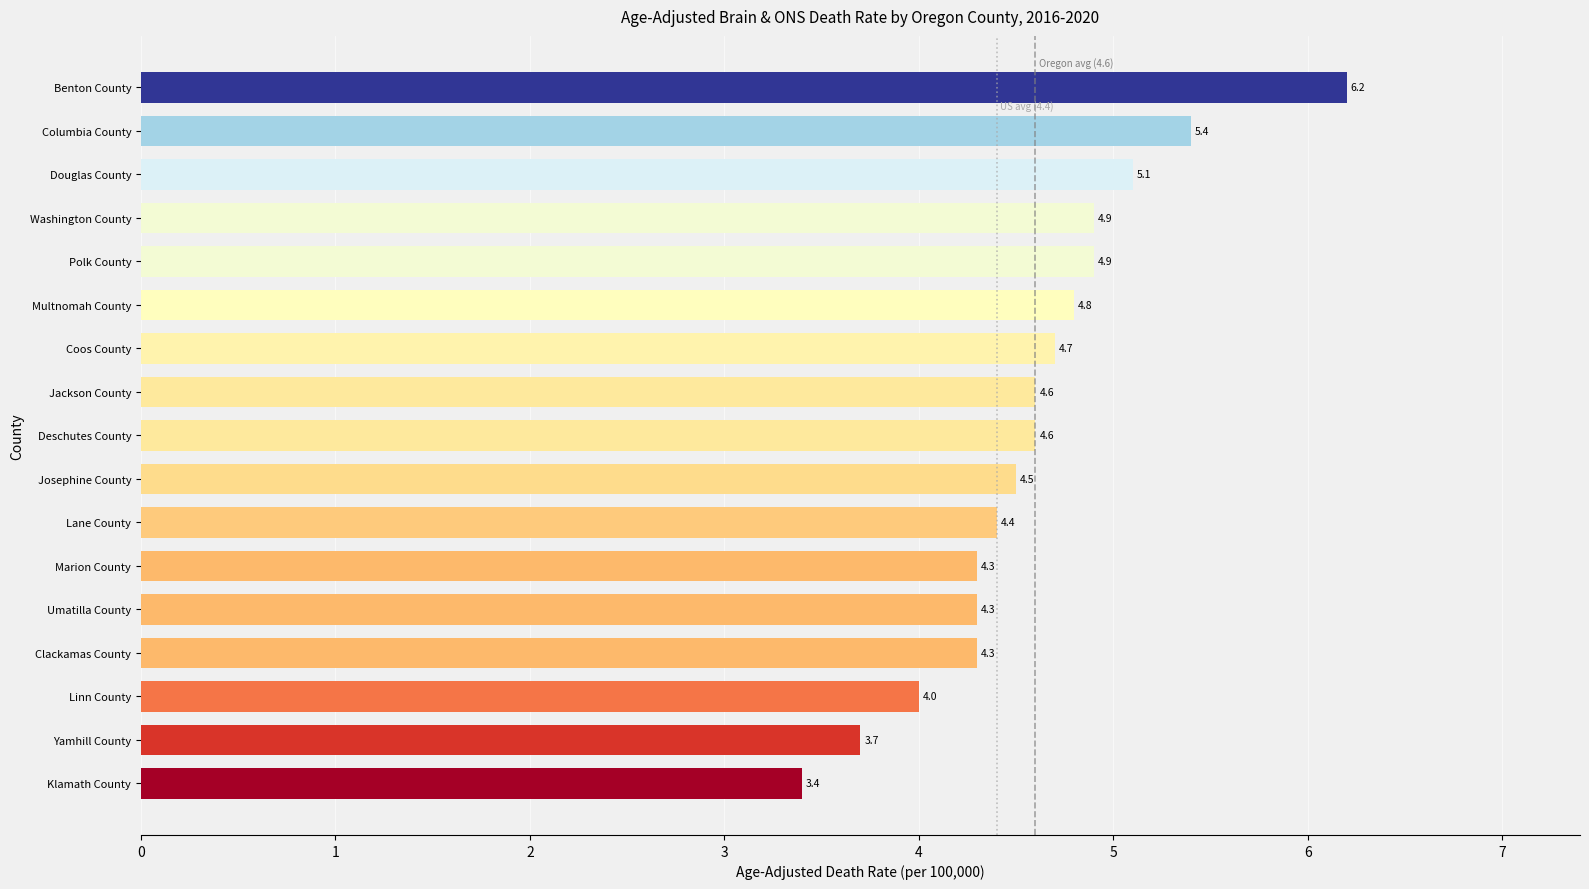

Count the number of categories in the chart.

17